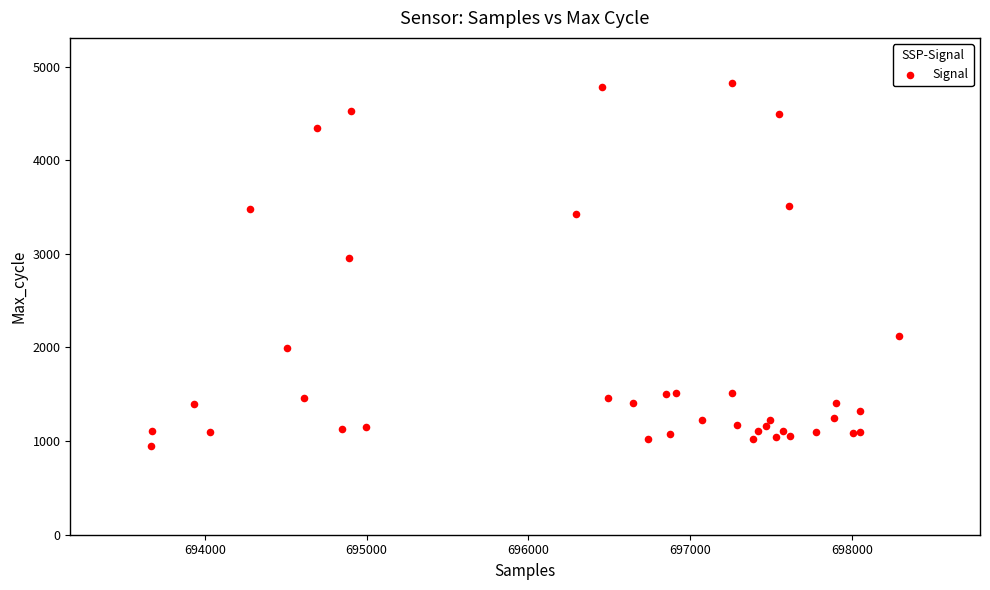

What Y value in the scatter plot is closest to 2888?

2956